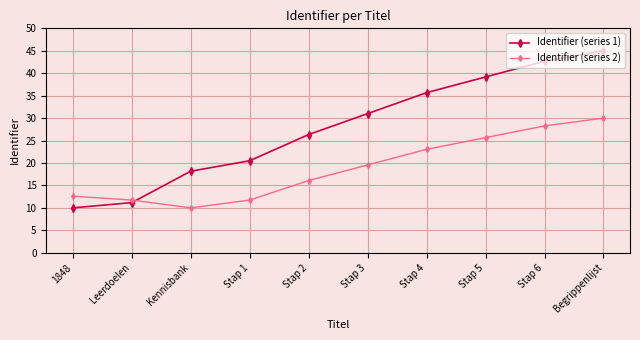

What is the sum of all Identifier (series 2) values?

188.7